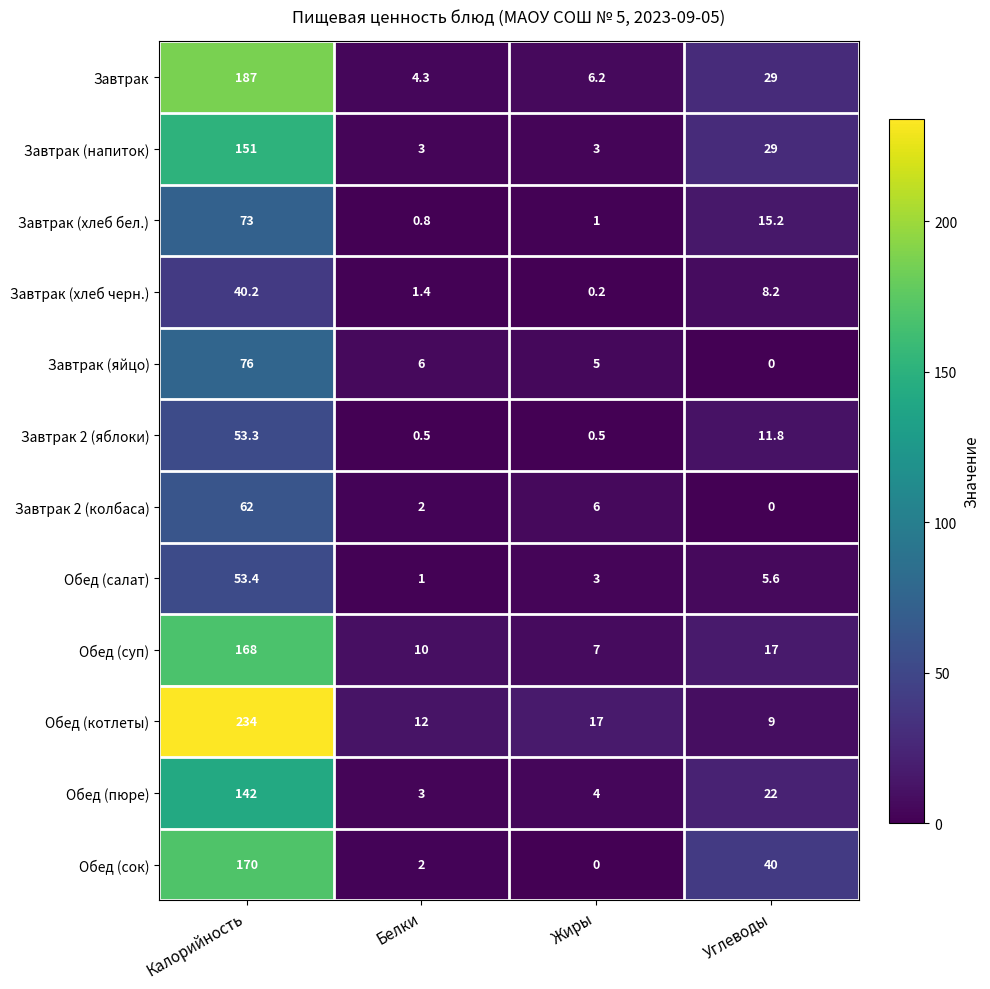

What is the maximum value shown in the chart?

234.0